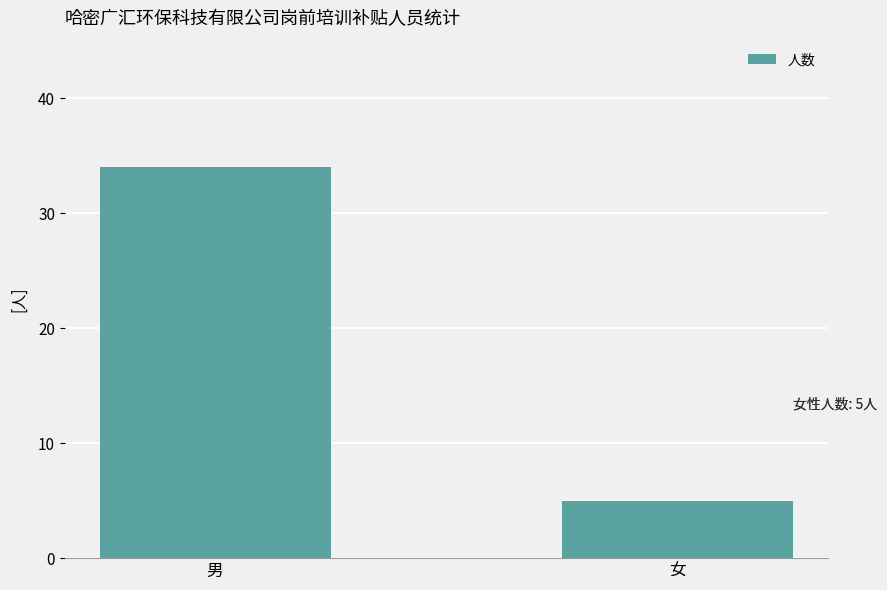

Rank the categories by value from highest to lowest.

男, 女